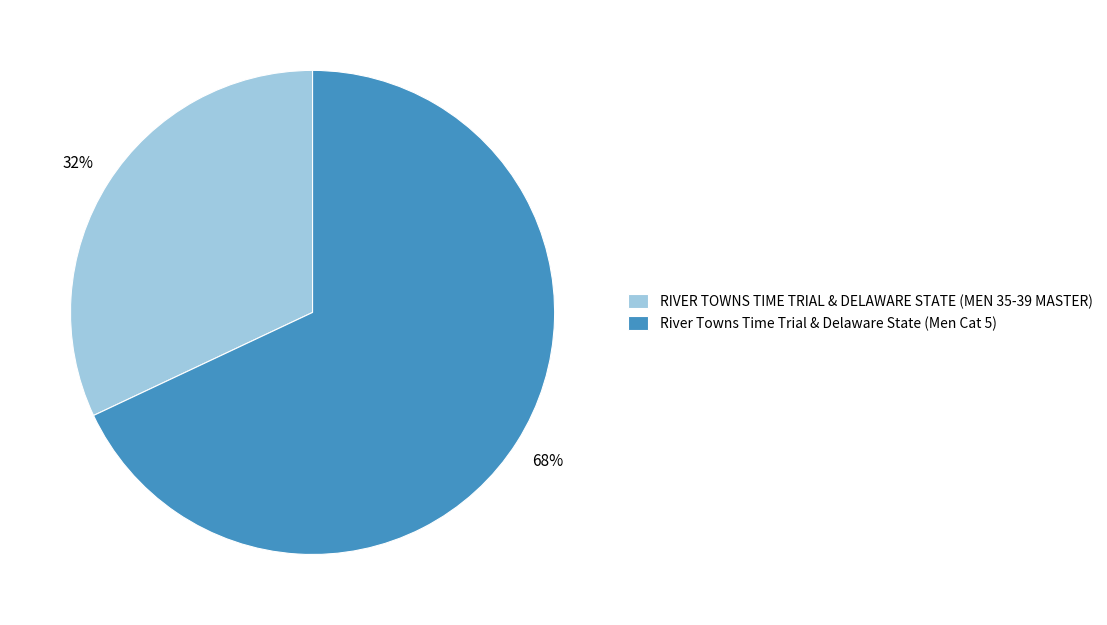

Approximately how many times larger is the value at RIVER TOWNS TIME TRIAL & DELAWARE STATE (MEN 35-39 MASTER) compared to River Towns Time Trial & Delaware State (Men Cat 5)?

0.5